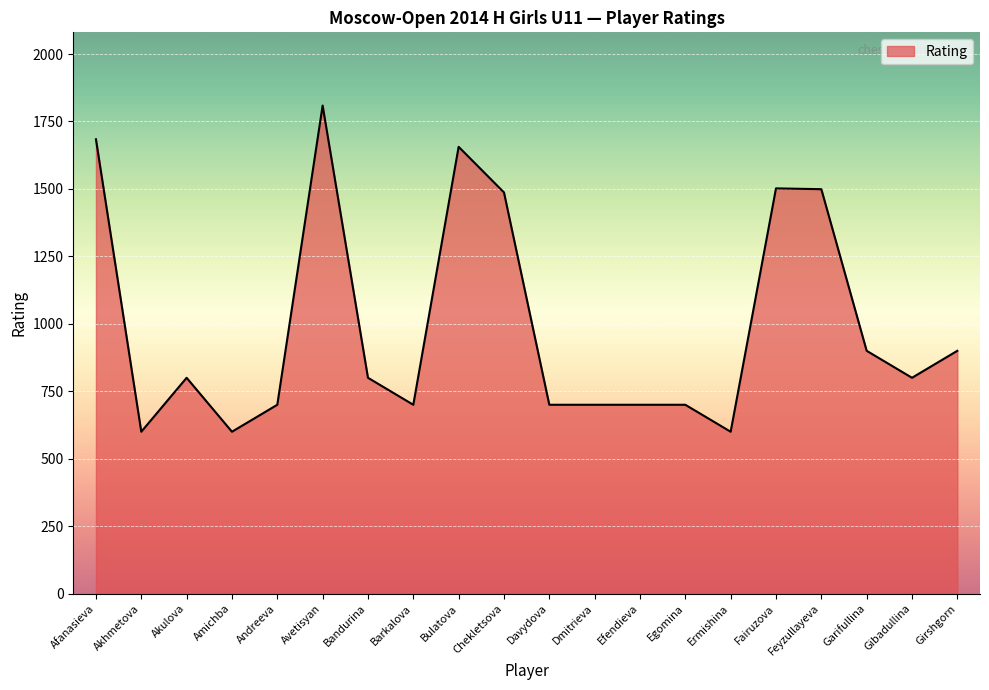

What is the sum of the values at Garifullina and Afanasieva?

2584